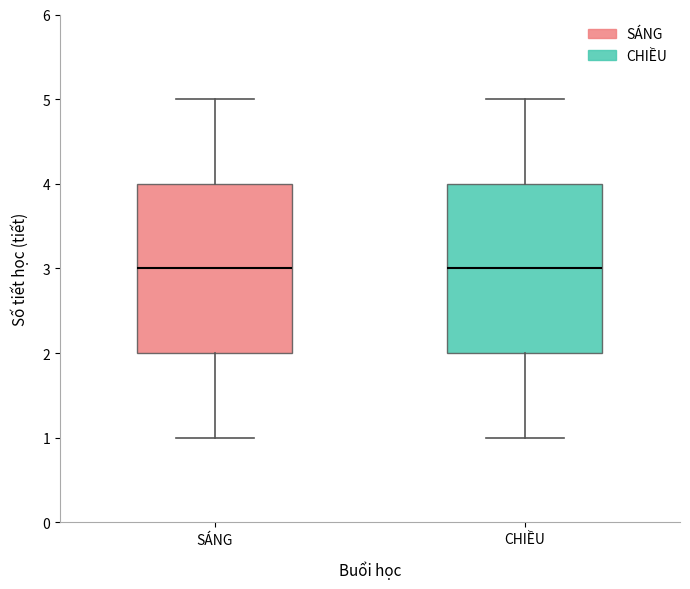

Reading left to right, read every box against the y-axis: the position of its median line, the range the box covers, and the ends of its whiskers. The values are not printed on the chart, so give them approximately, as read against the axis.

SÁNG: median 3, box 2 to 4, whiskers 1 to 5
CHIỀU: median 3, box 2 to 4, whiskers 1 to 5